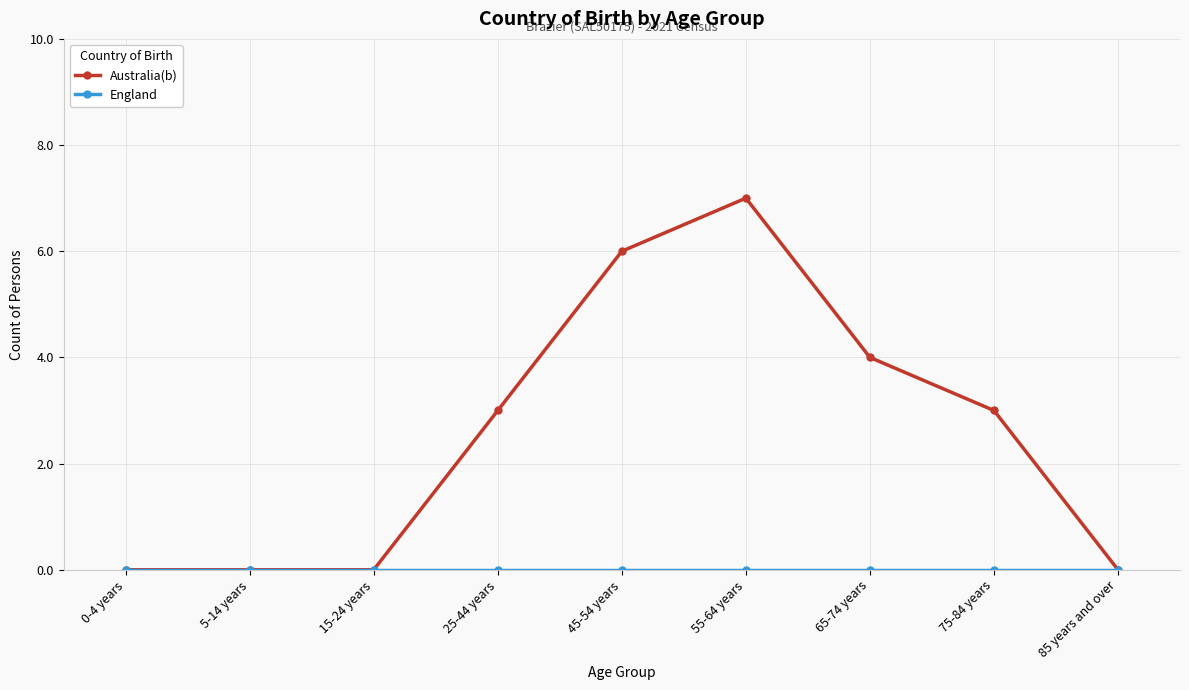

The Australia(b) series shows 6 at 45-54 years. True or false?

True